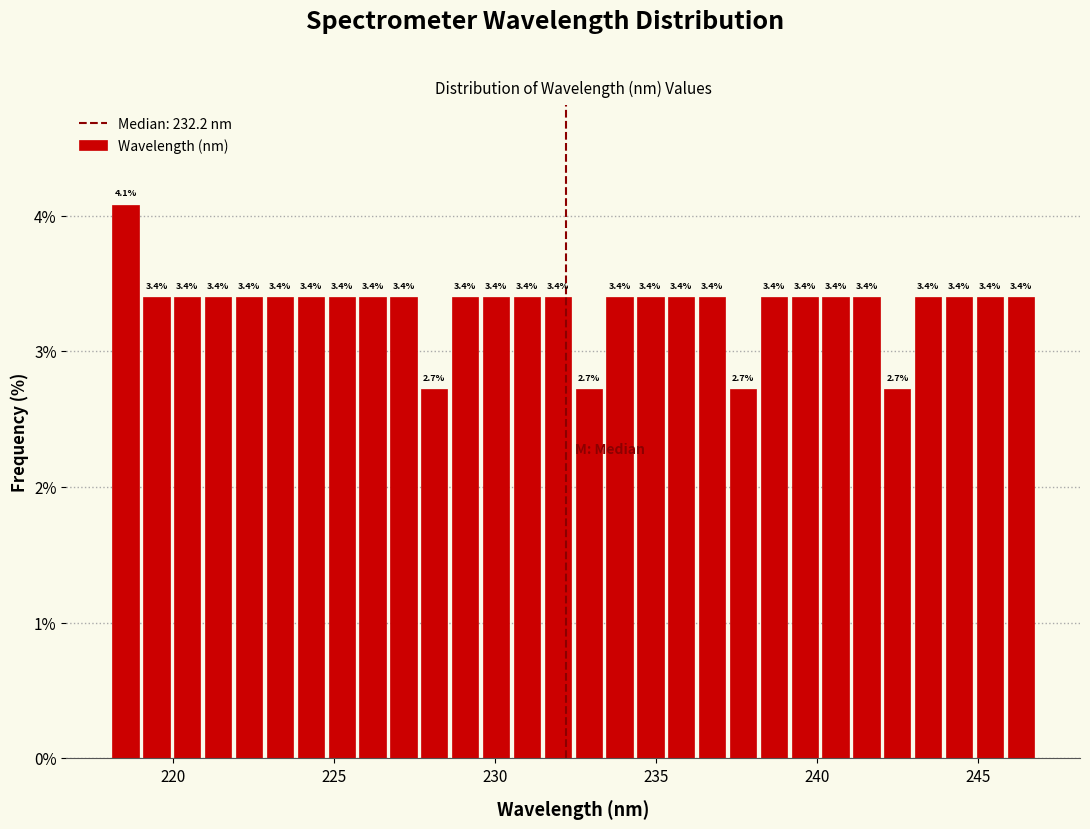

Read against the x-axis, roughly where is the centre of the tallest bar?

218.5